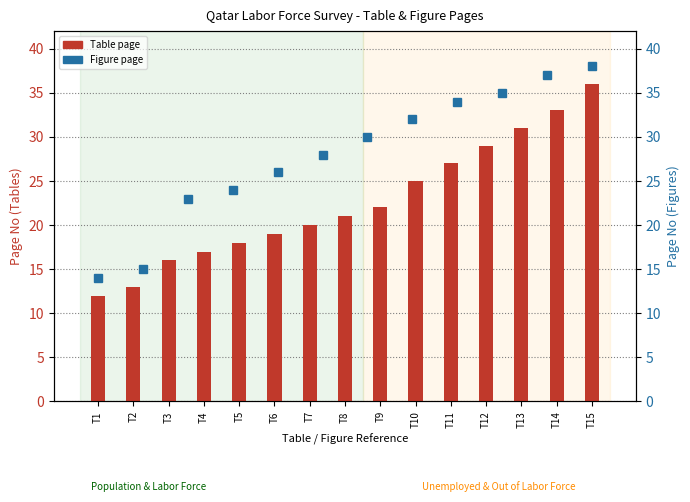

Is it true that the value at T15 is 36?

True